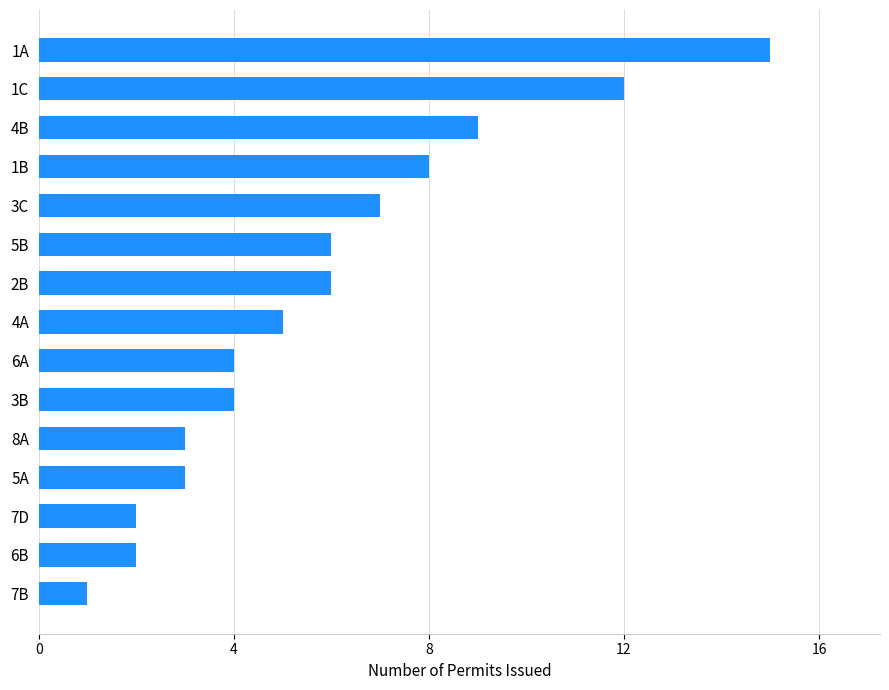

How many categories are shown in the chart?

15